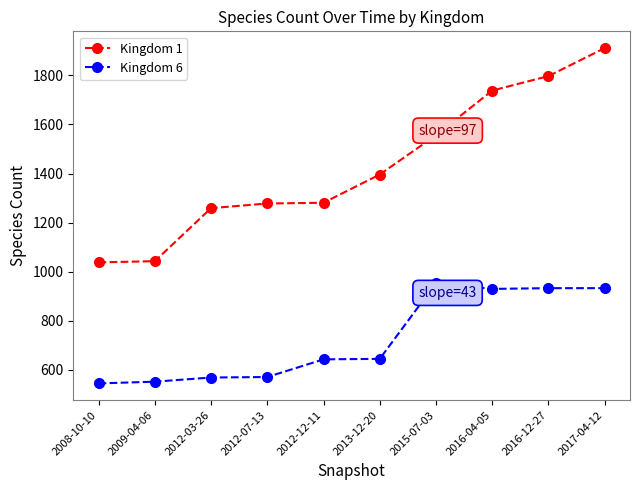

Does the chart display data point markers on the line(s)?

Yes